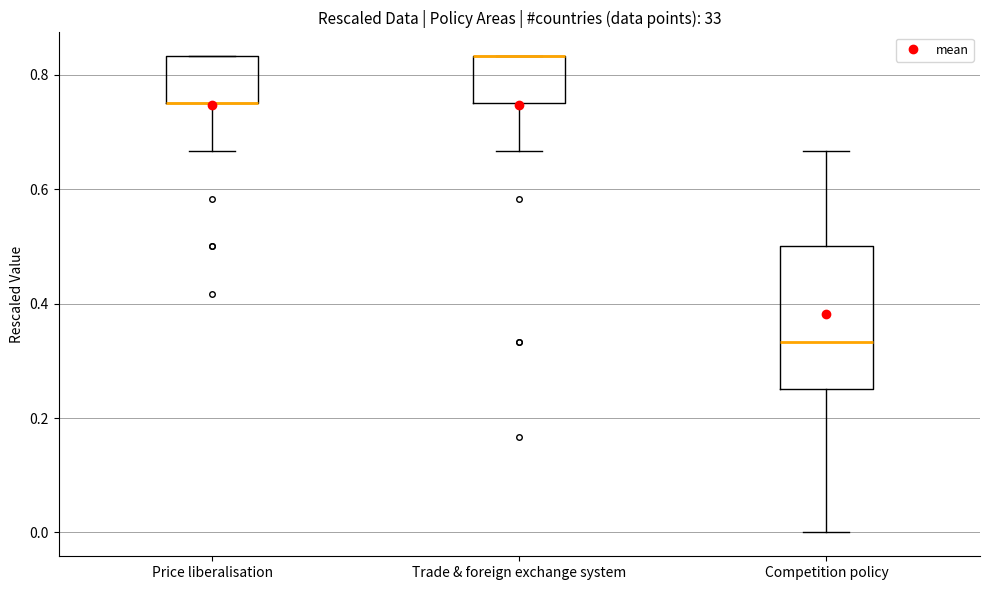

Which box is the tallest, from its lower edge to its upper edge?

Competition policy